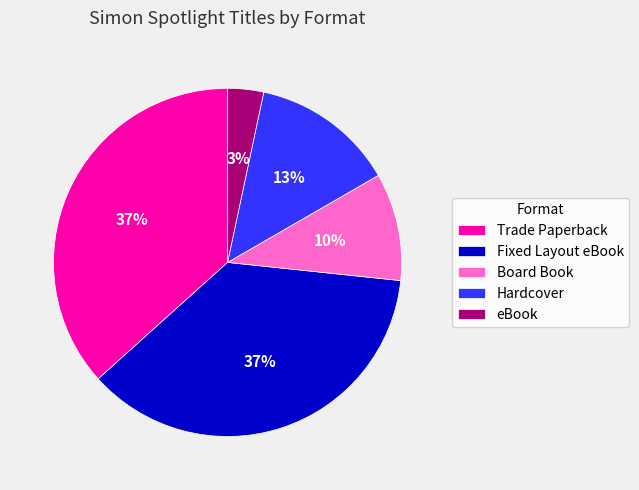

The Board Book slice represents 10% of the pie. True or false?

True